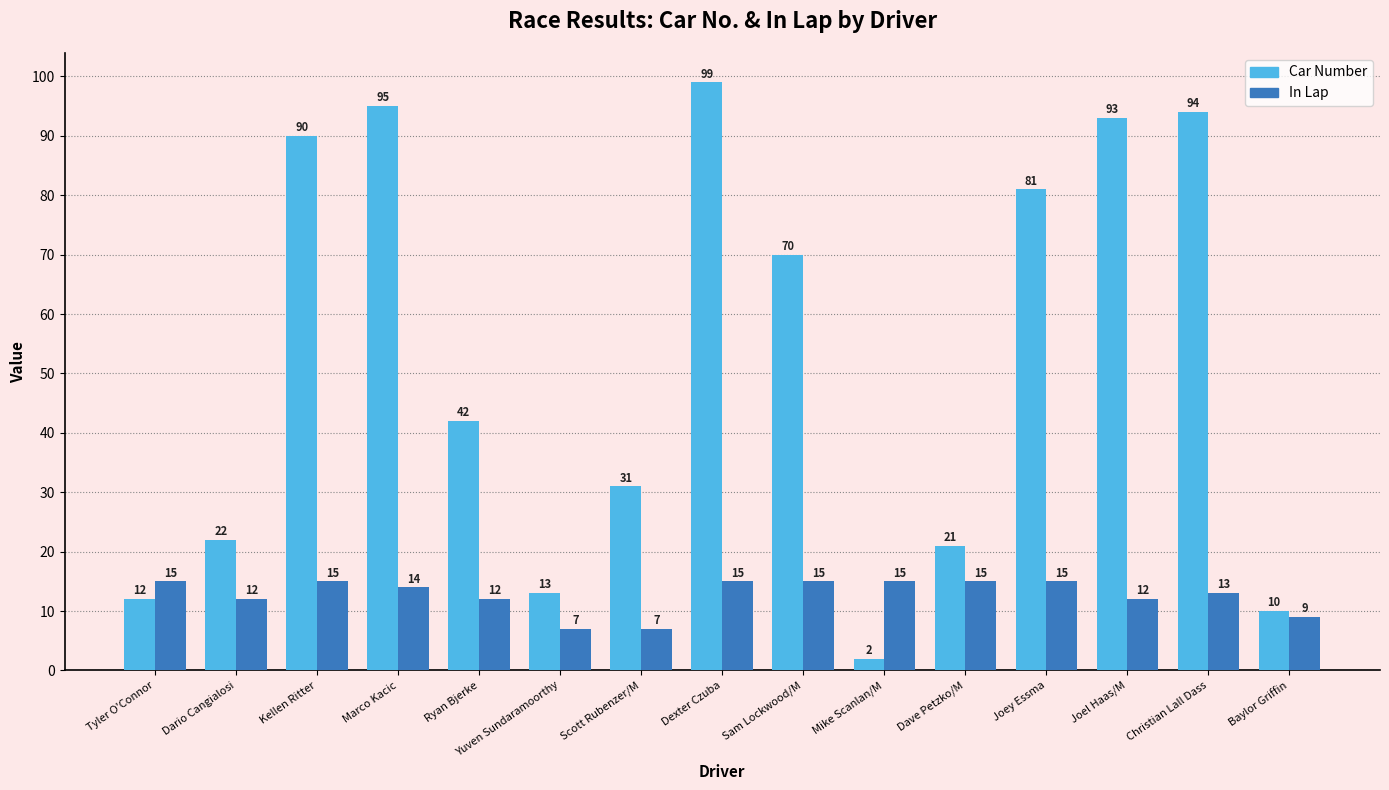

Reading left to right, extract all data points from this chart.

Car Number: Tyler O'Connor=12	Dario Cangialosi=22	Kellen Ritter=90	Marco Kacic=95	Ryan Bjerke=42	Yuven Sundaramoorthy=13	Scott Rubenzer/M=31	Dexter Czuba=99	Sam Lockwood/M=70	Mike Scanlan/M=2	Dave Petzko/M=21	Joey Essma=81	Joel Haas/M=93	Christian Lall Dass=94	Baylor Griffin=10
In Lap: Tyler O'Connor=15	Dario Cangialosi=12	Kellen Ritter=15	Marco Kacic=14	Ryan Bjerke=12	Yuven Sundaramoorthy=7	Scott Rubenzer/M=7	Dexter Czuba=15	Sam Lockwood/M=15	Mike Scanlan/M=15	Dave Petzko/M=15	Joey Essma=15	Joel Haas/M=12	Christian Lall Dass=13	Baylor Griffin=9